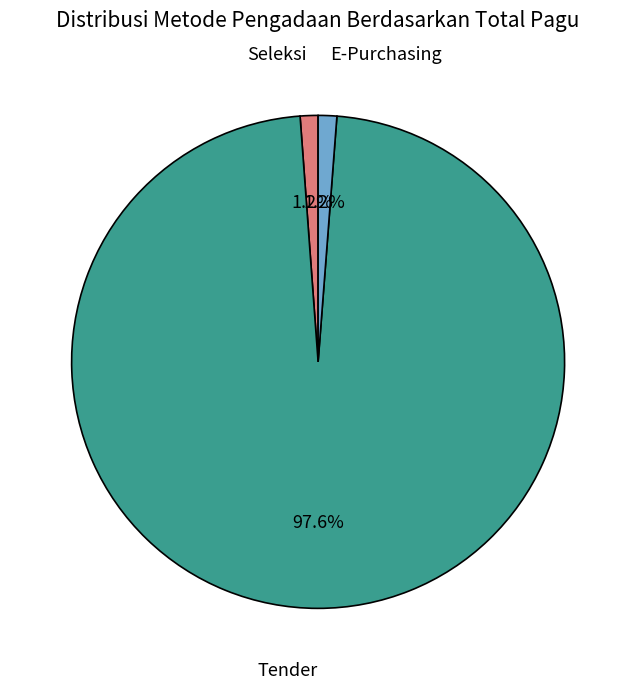

Is there a majority slice in this chart?

Yes